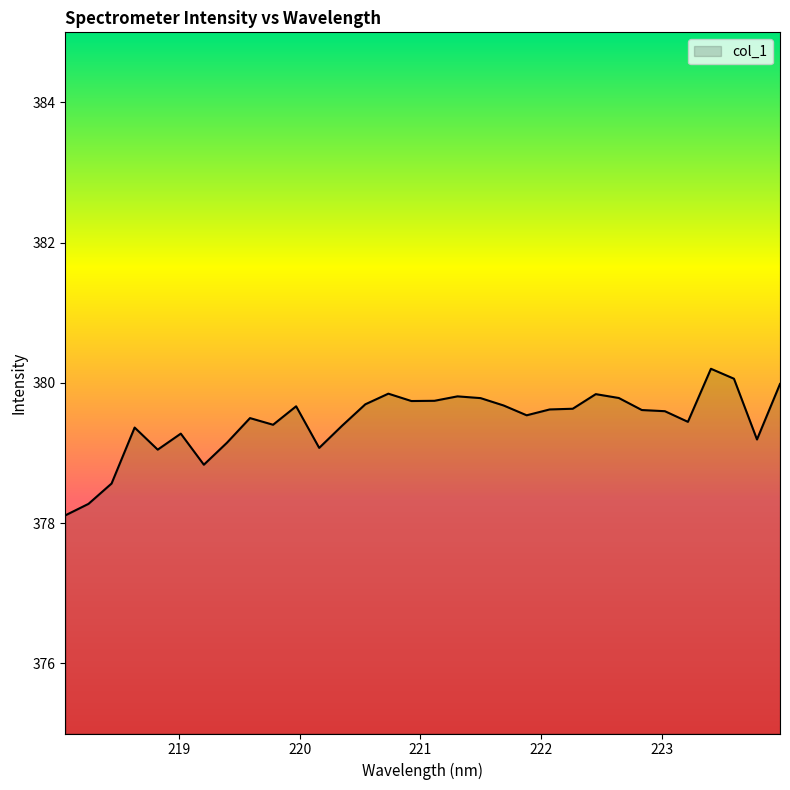

What is the greatest value displayed?

380.2